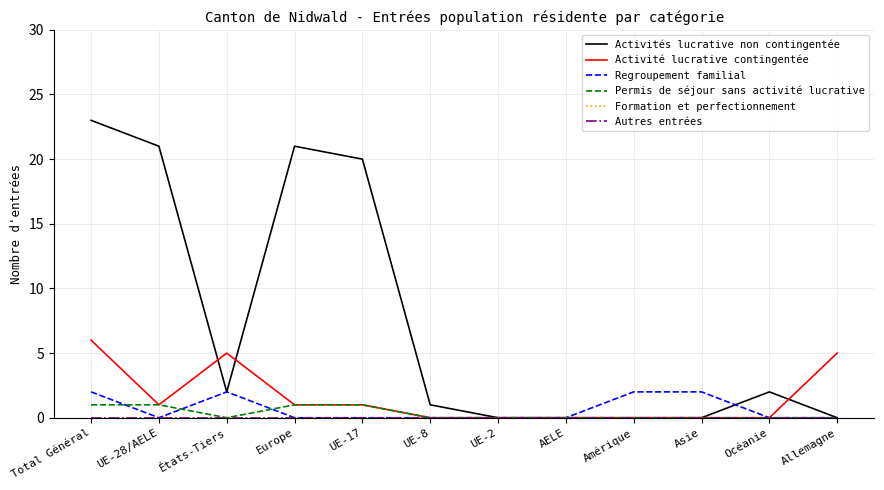

Is it true that Regroupement familial equals 2 at Total Général?

True